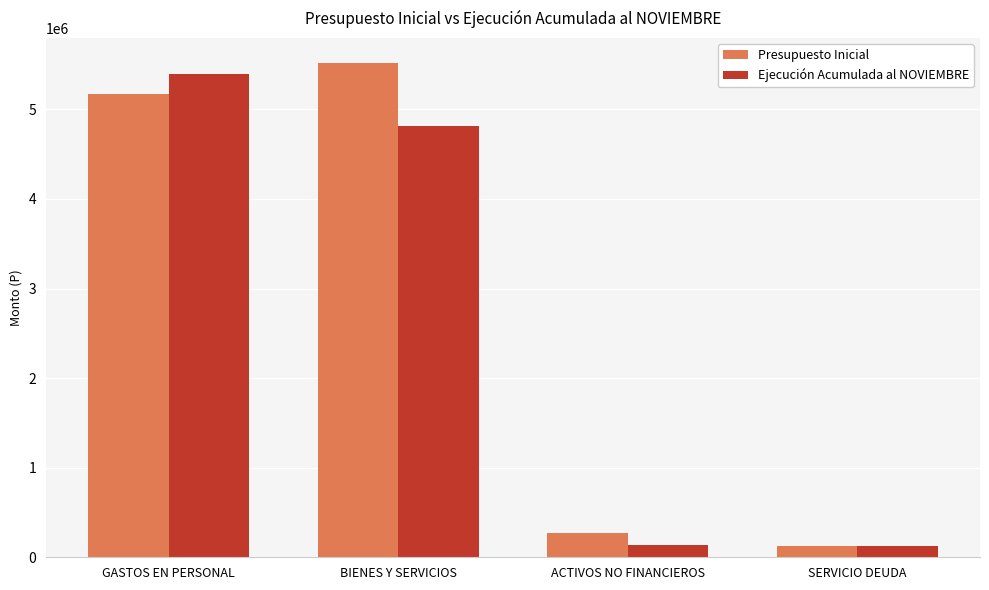

What is the value of the Ejecución Acumulada al NOVIEMBRE bar at the 4th from the left?

128631